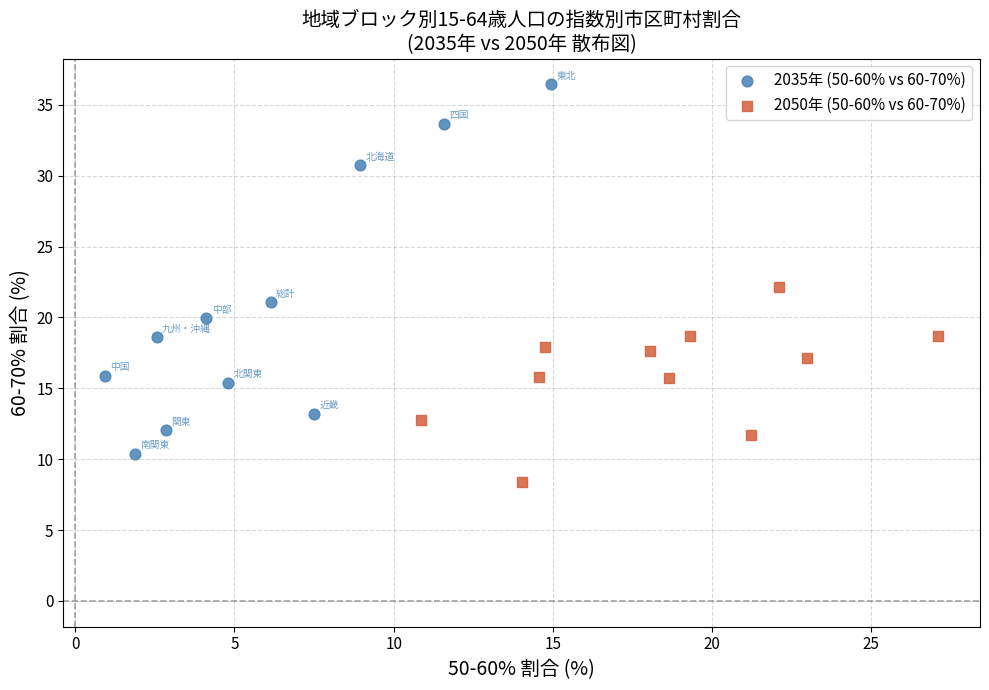

Which series contains the highest Y value?

2035年 (50-60% vs 60-70%)